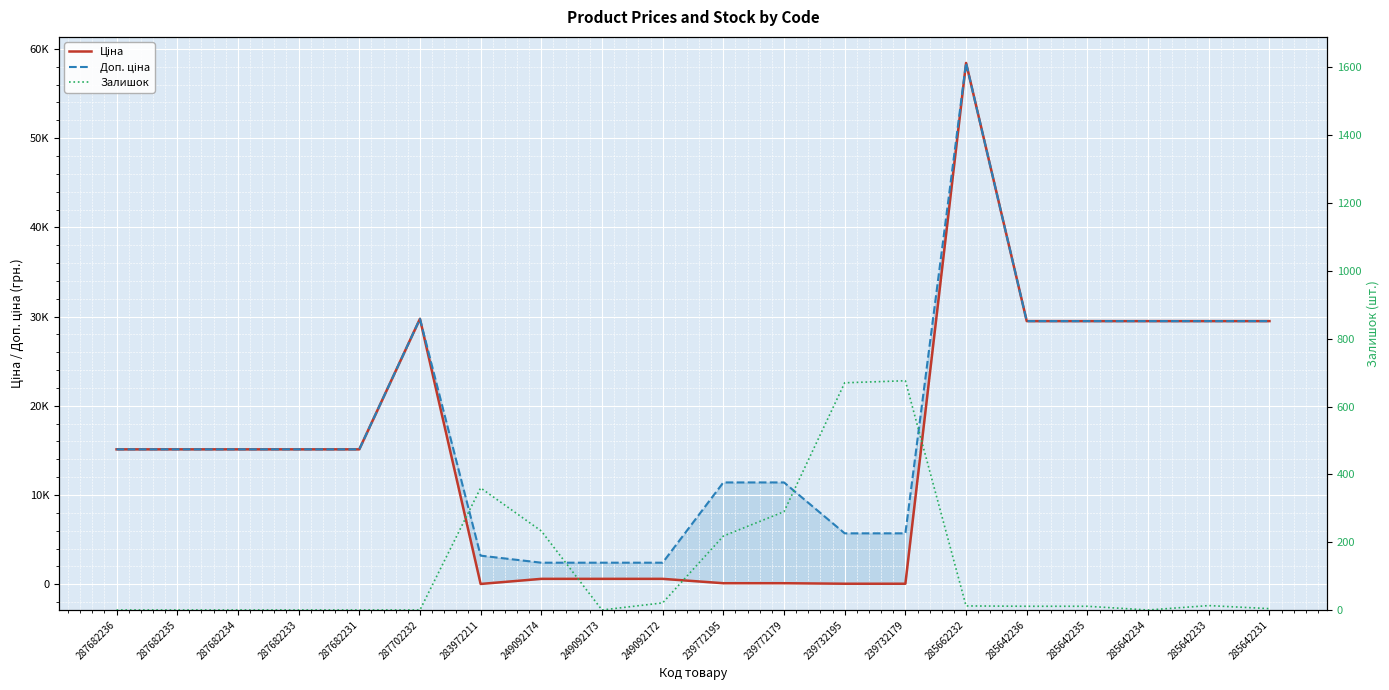

What value does the Доп. ціна series have at 287682234?

15120.0